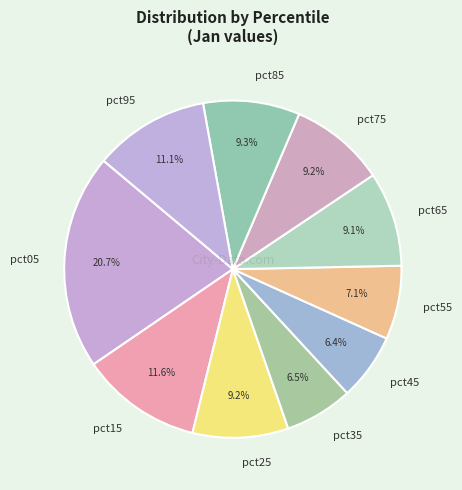

Which category has the biggest portion of the pie?

pct05